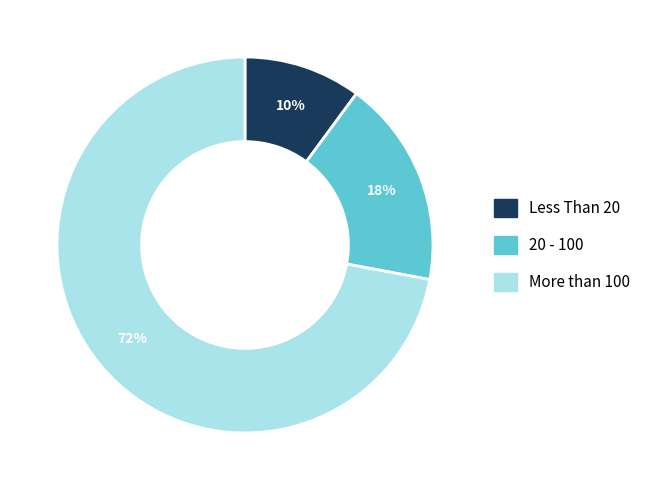

What is the ratio of the value at 20 - 100 to the value at Less Than 20?

1.8